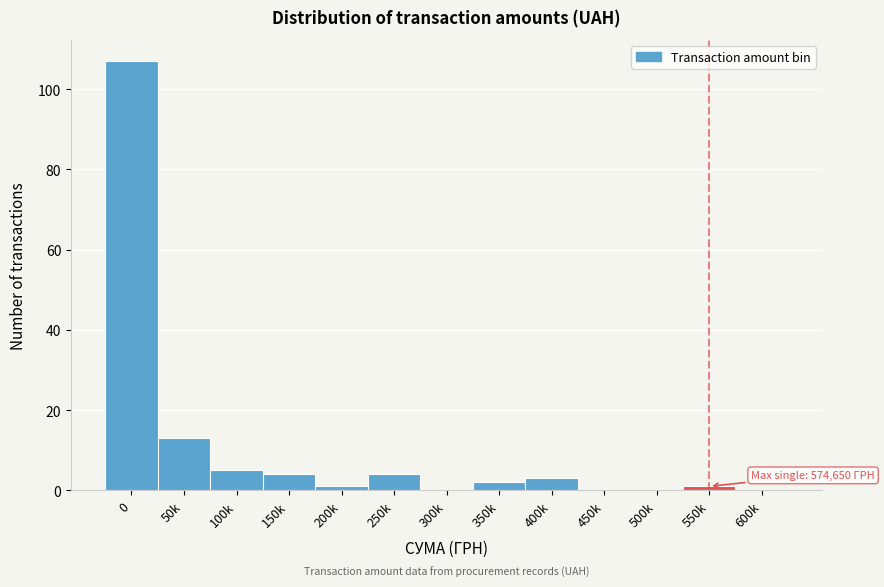

Reading left to right, extract all data points from this chart.

0=107	50k=13	100k=5	150k=4	200k=1	250k=4	300k=0	350k=2	400k=3	450k=0	500k=0	550k=1	600k=0